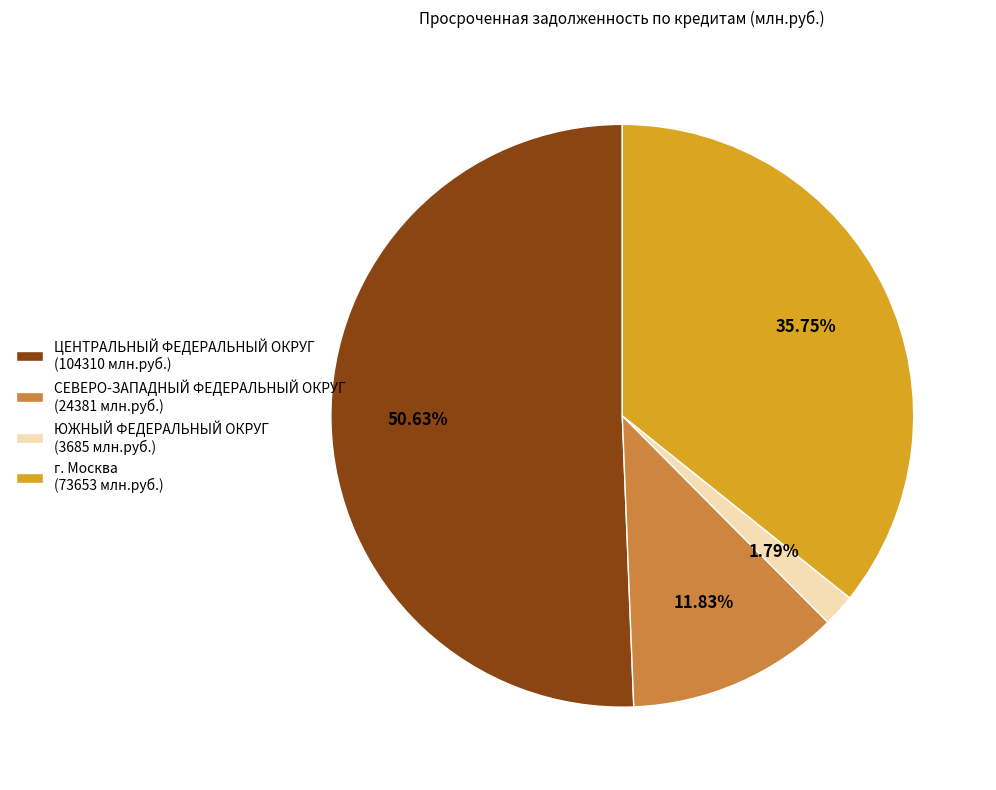

Do ЦЕНТРАЛЬНЫЙ ФЕДЕРАЛЬНЫЙ ОКРУГ and ЮЖНЫЙ ФЕДЕРАЛЬНЫЙ ОКРУГ together represent more than half of the pie?

Yes